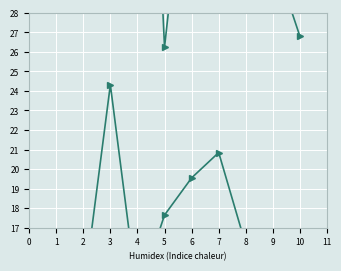

True or false: Upper CI(0.95) has a value of 11.7 at 9.

False